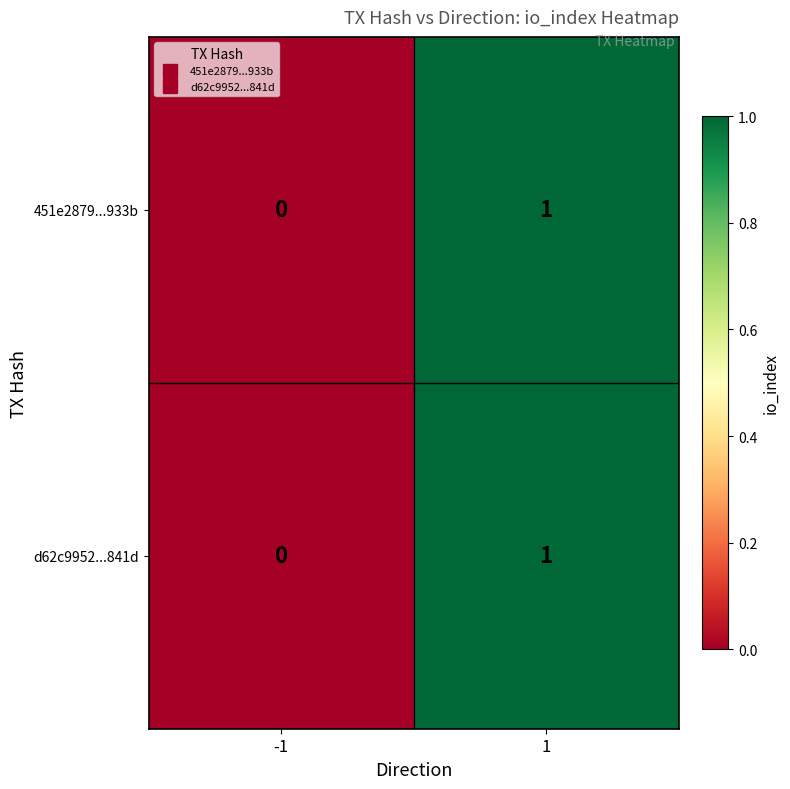

Rank the categories by 451e2879...933b value from highest to lowest.

1, -1